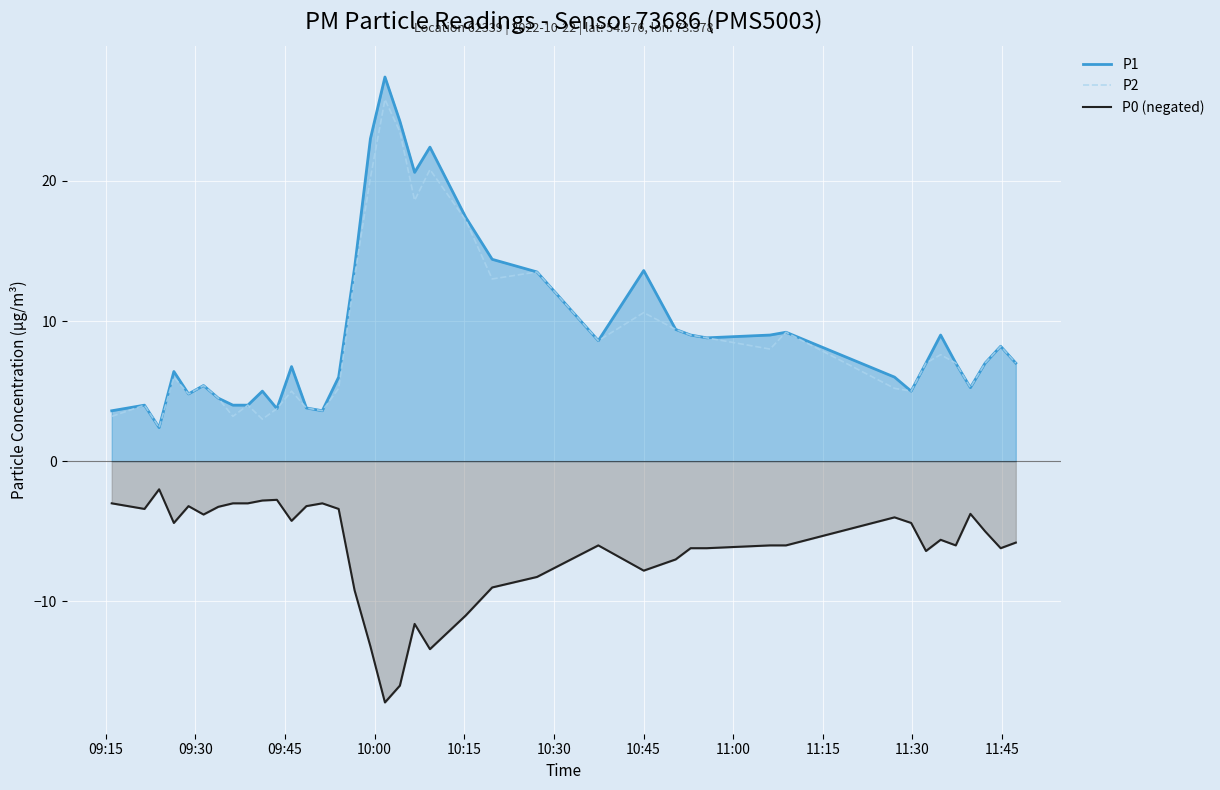

True or false: P1 has more than 1 points higher than both neighbors.

True